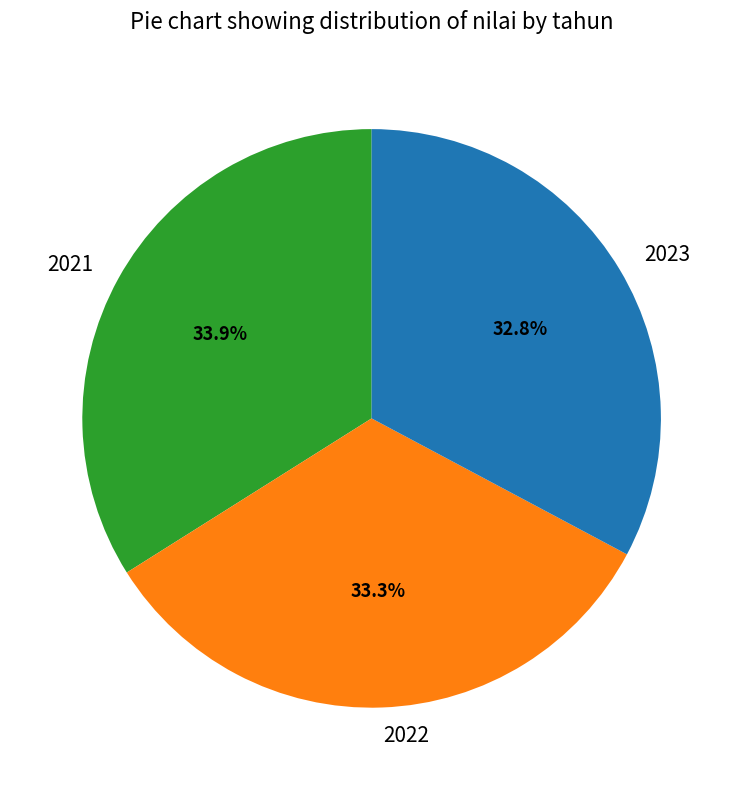

What is the largest slice in the pie chart?

2021